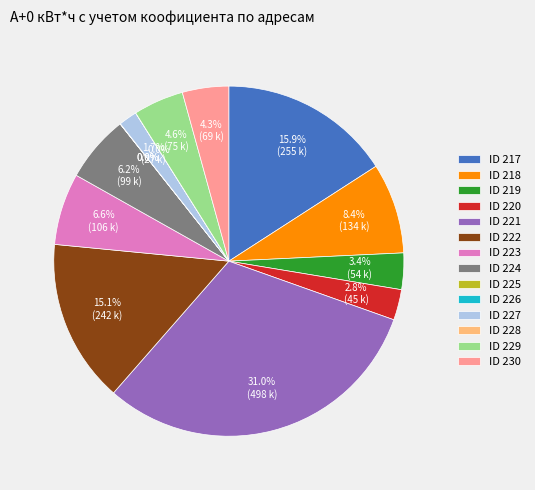

Approximately how many times larger is the value at ID 229 compared to ID 219?

1.4